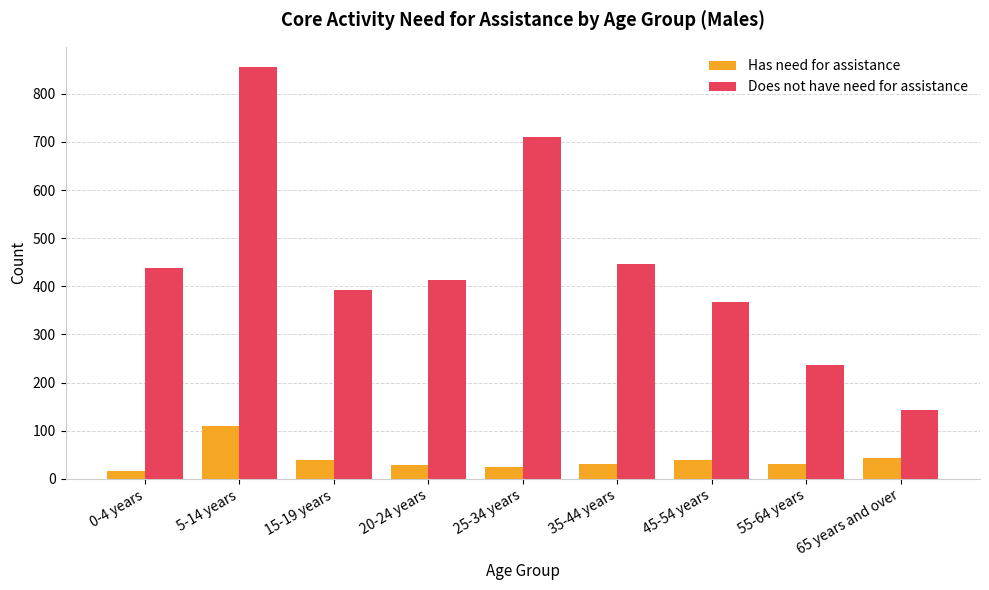

What are all the series names shown in the legend?

Has need for assistance, Does not have need for assistance